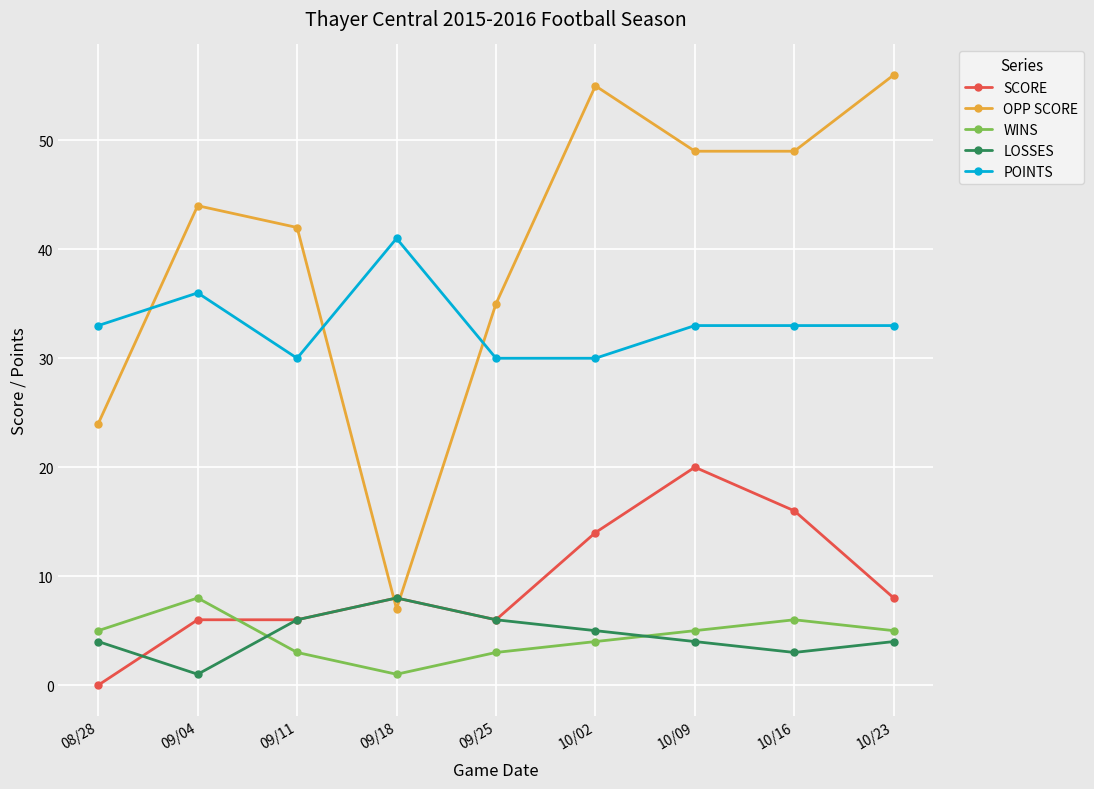

Reading right to left, extract all data points from this chart.

SCORE: 8	16	20	14	6	8	6	6	0
OPP SCORE: 56	49	49	55	35	7	42	44	24
WINS: 5	6	5	4	3	1	3	8	5
LOSSES: 4	3	4	5	6	8	6	1	4
POINTS: 33	33	33	30	30	41	30	36	33